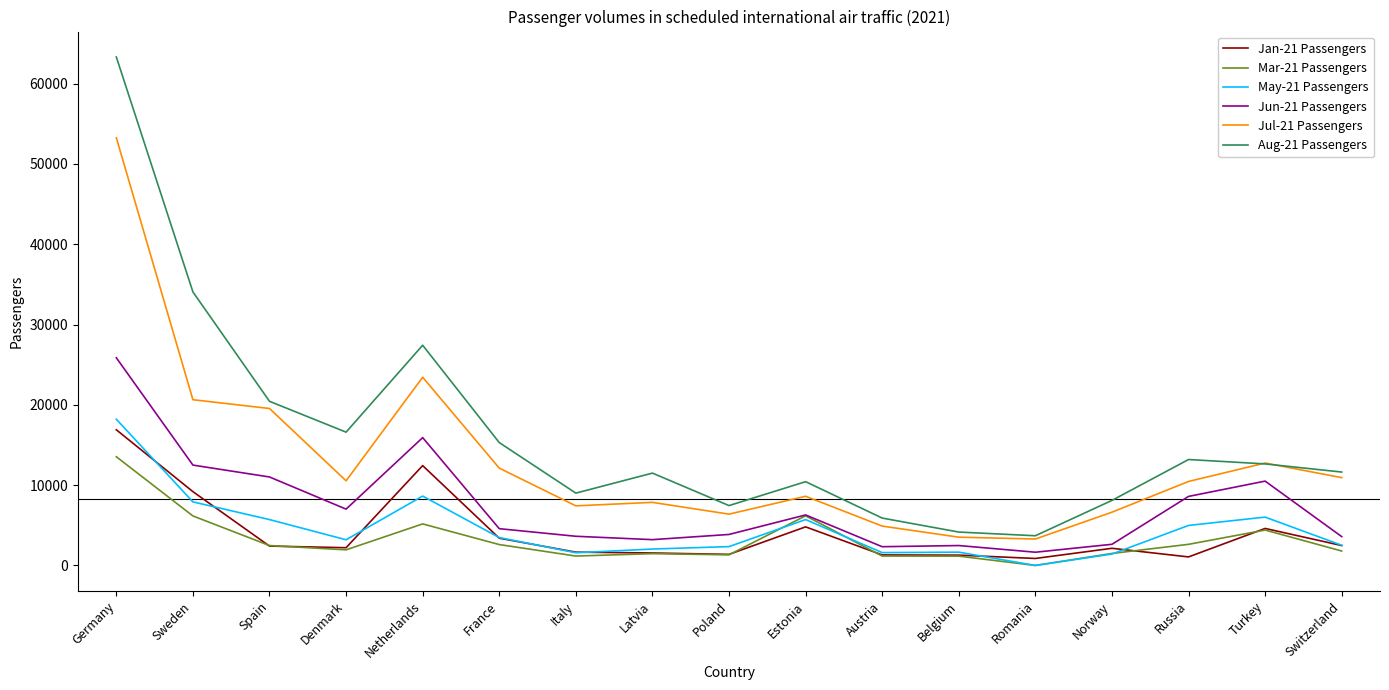

What is the difference between the second highest and minimum values in the Jul-21 Passengers series?

20146